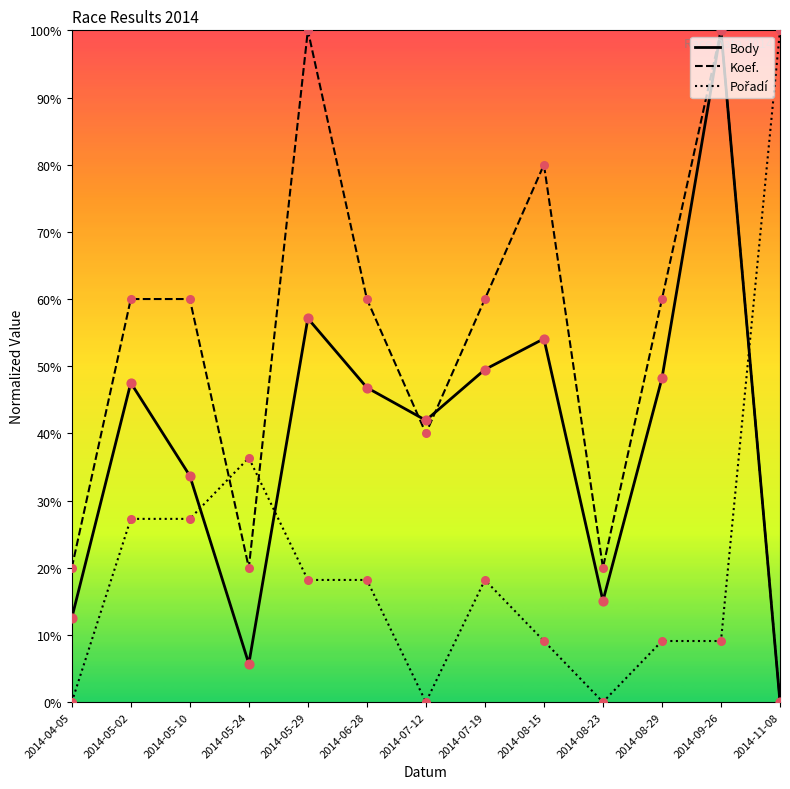

At which category is the sum across all series the highest?

2014-09-26